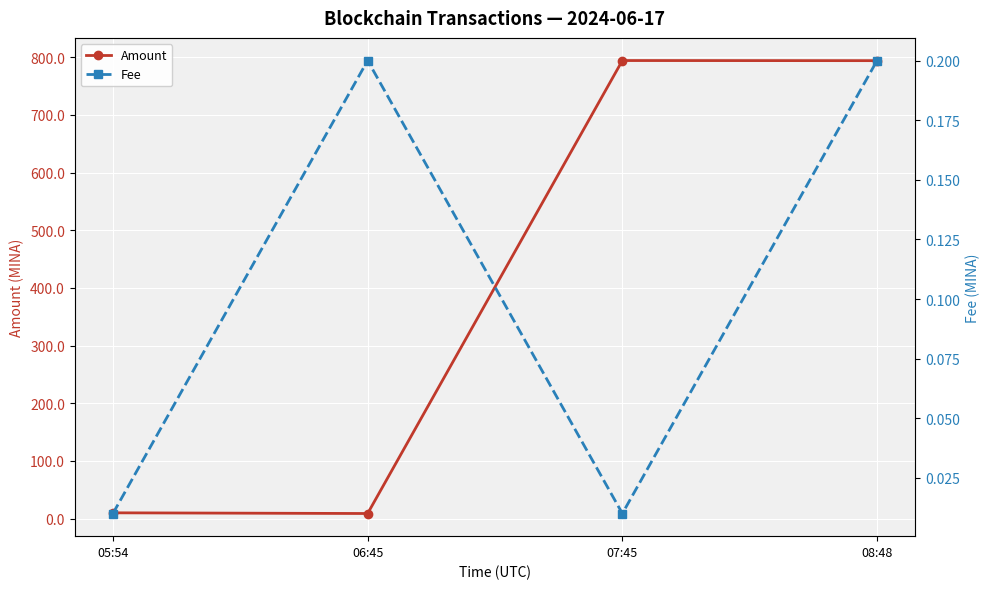

At how many categories does at least one series exceed 225?

2